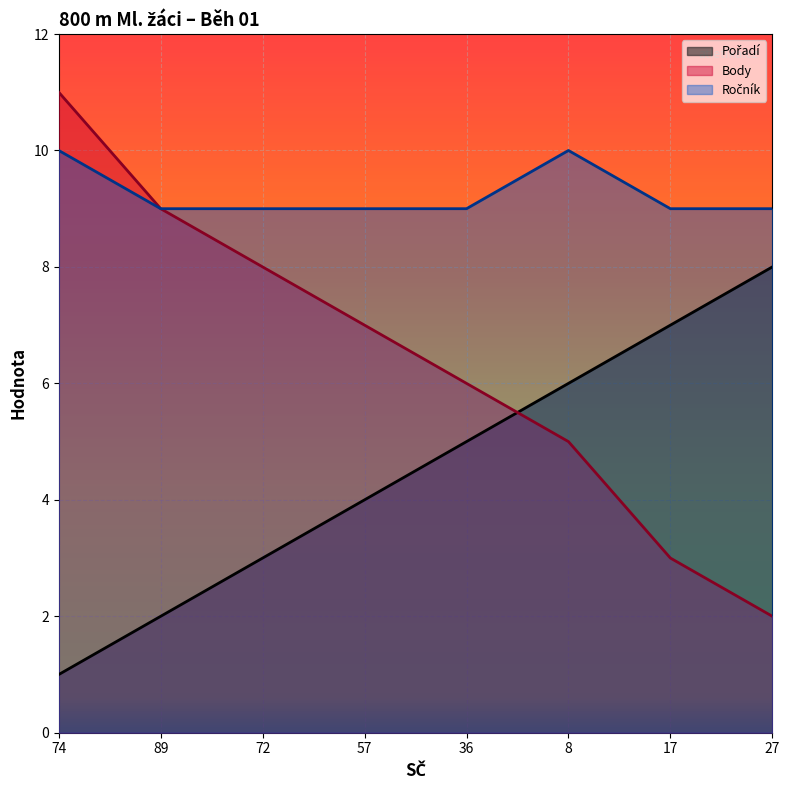

Which series has the largest total across all categories?

Ročník